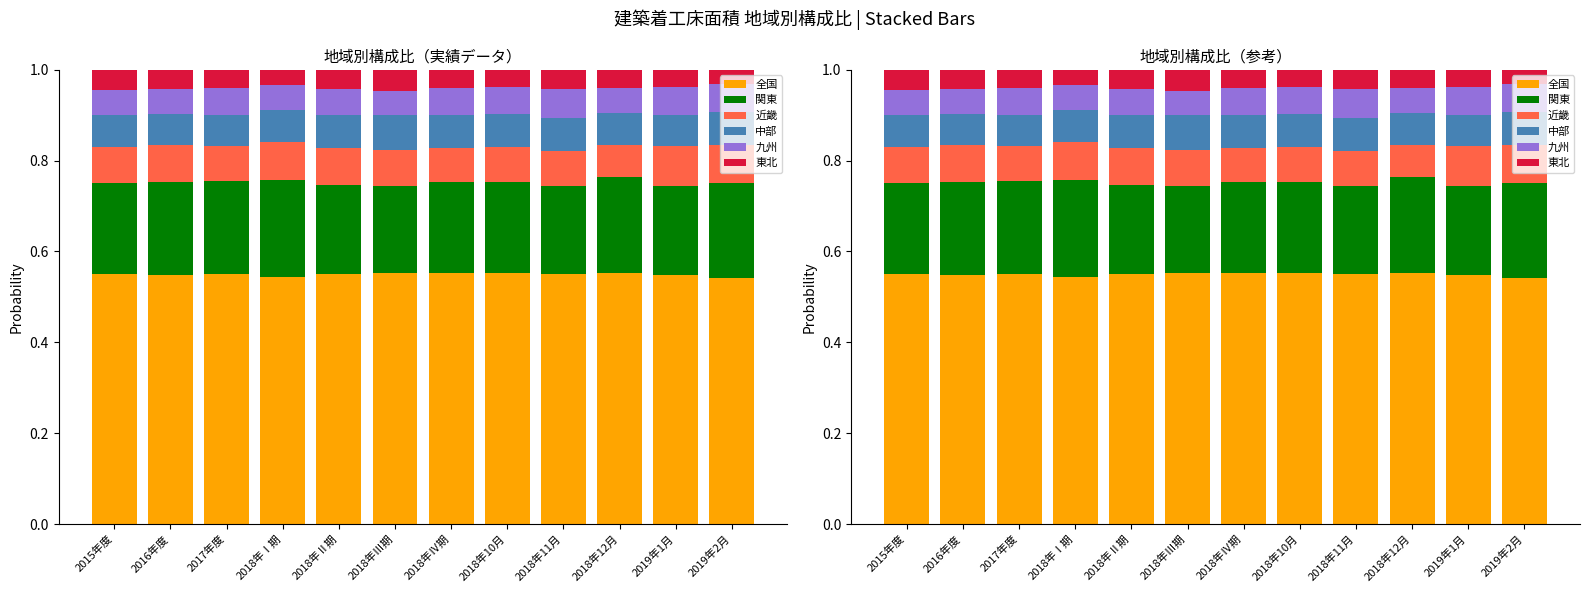

Where is 中部 nearest to the value 0?

2016年度